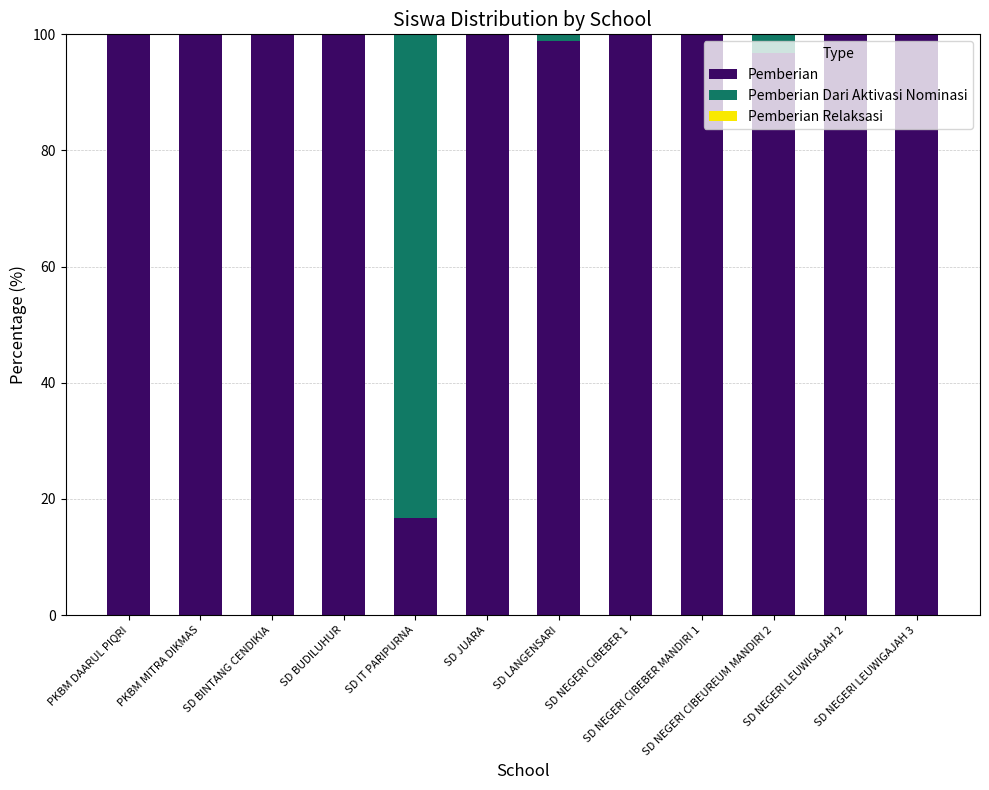

What is the sum of all Pemberian values?

1112.2